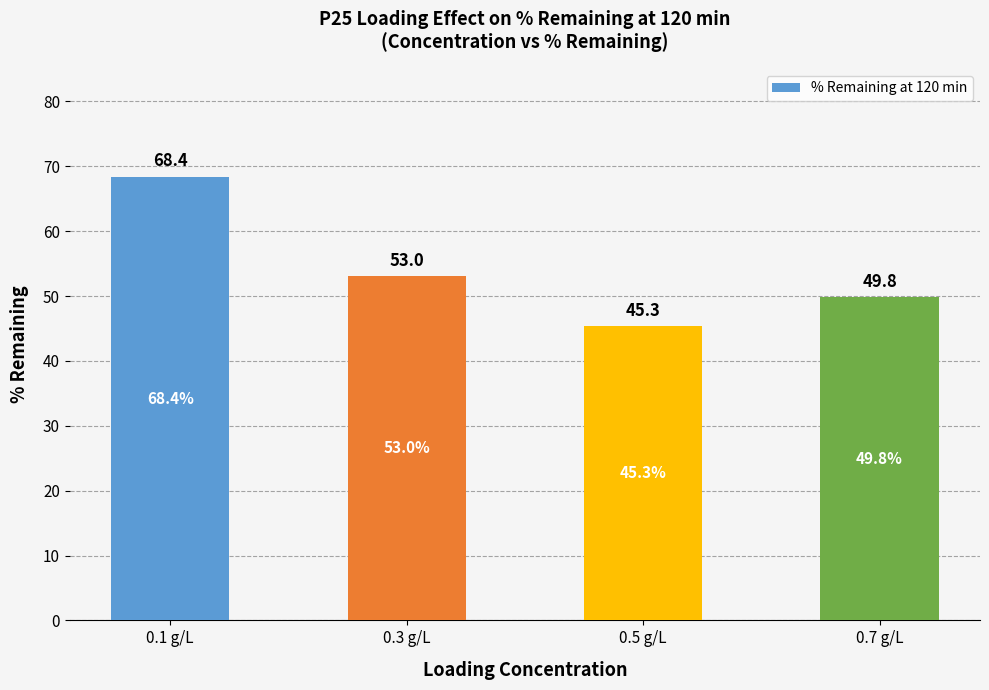

The chart shows a value of 30.6 at 0.7 g/L. True or false?

False